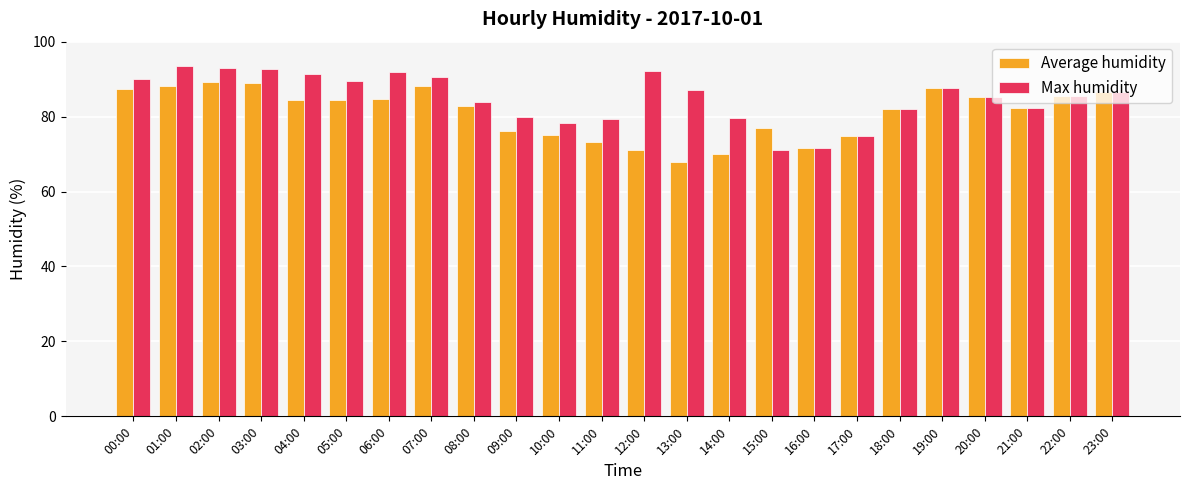

What is the difference between the highest and lowest values at 05:00?

5.0